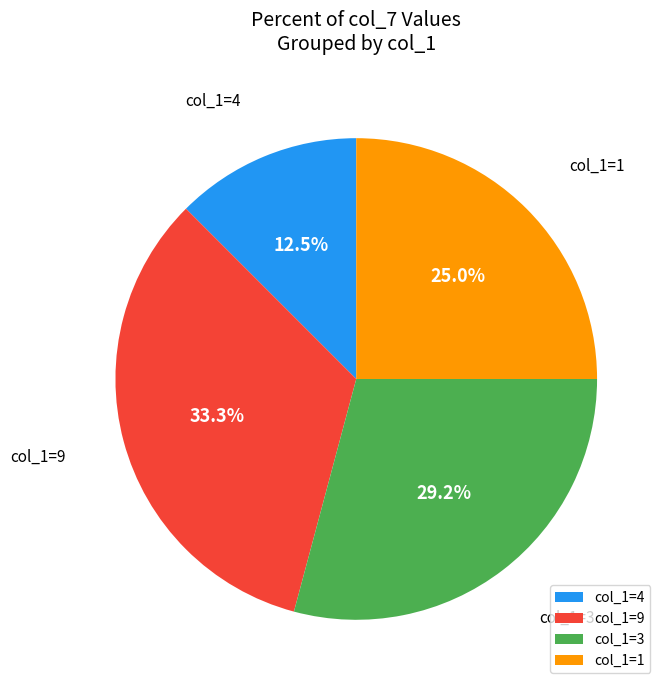

Is it true that col_1=4 is 25% of the pie?

False